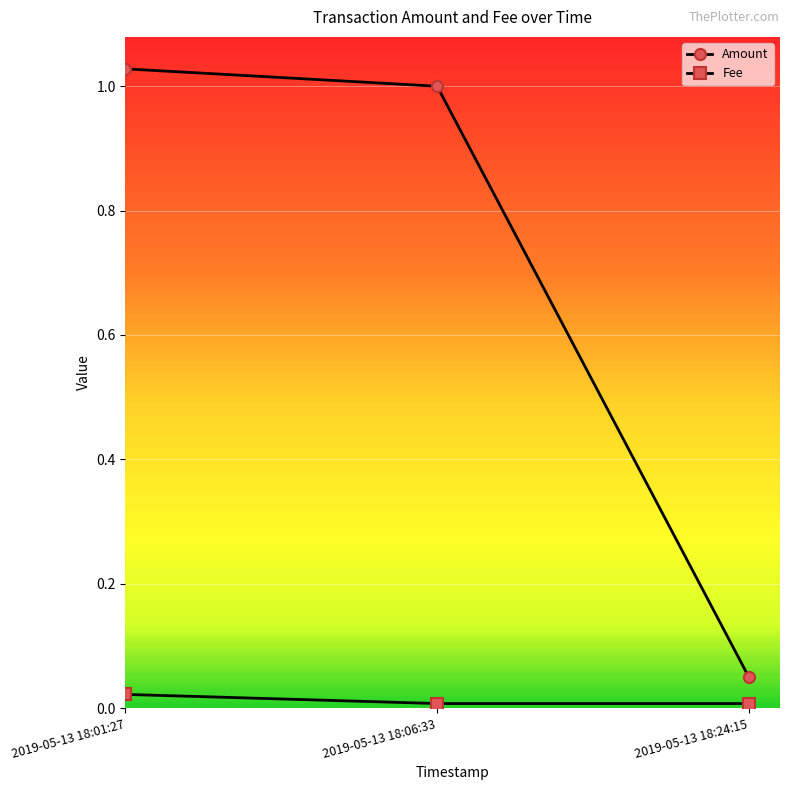

What is the label of the 3rd point from the left?

2019-05-13 18:24:15